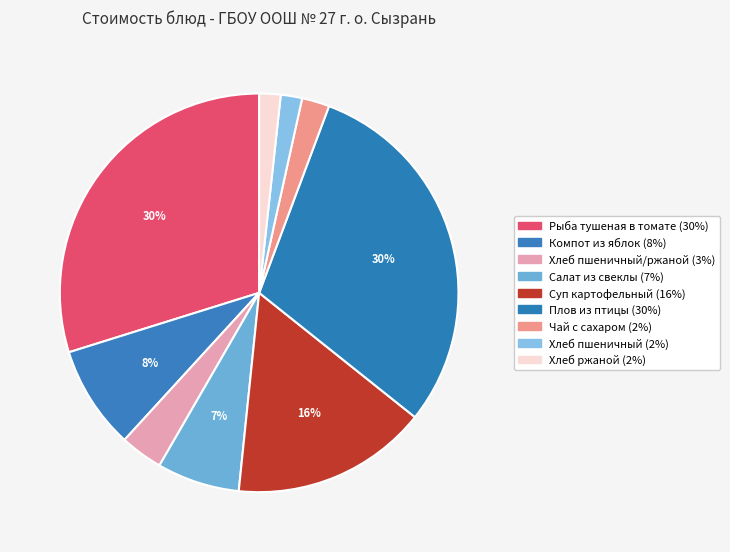

Count the number of slices in the pie.

9